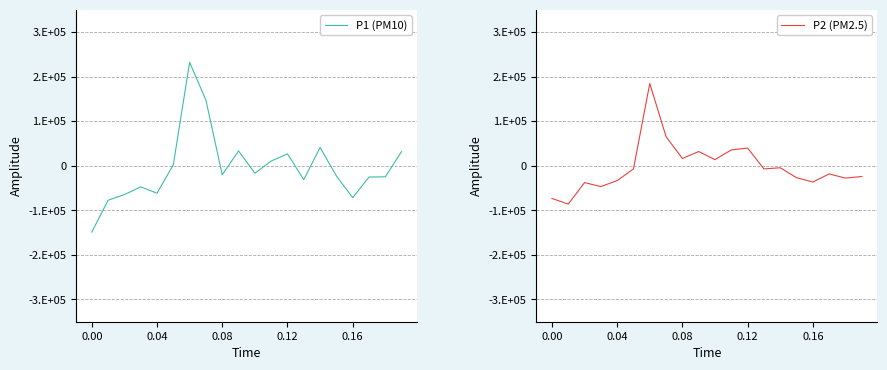

How many negative values does the P1 (PM10) series have?

12